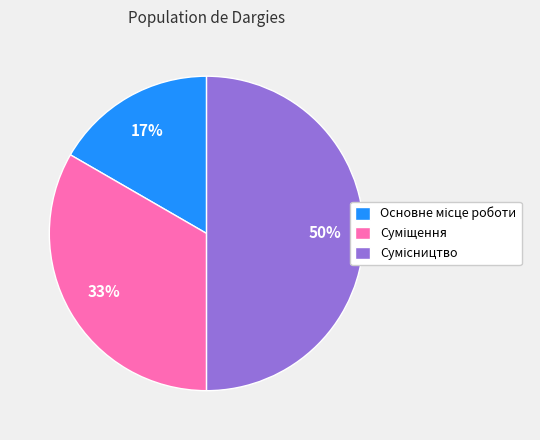

To the nearest percent, what is the average slice percentage?

33%